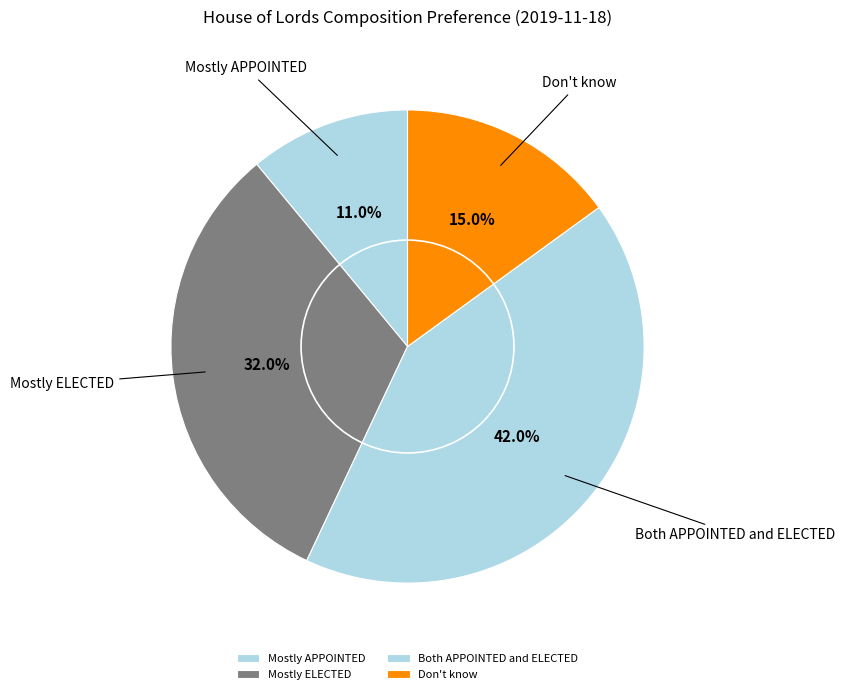

Is there a majority slice in this chart?

No